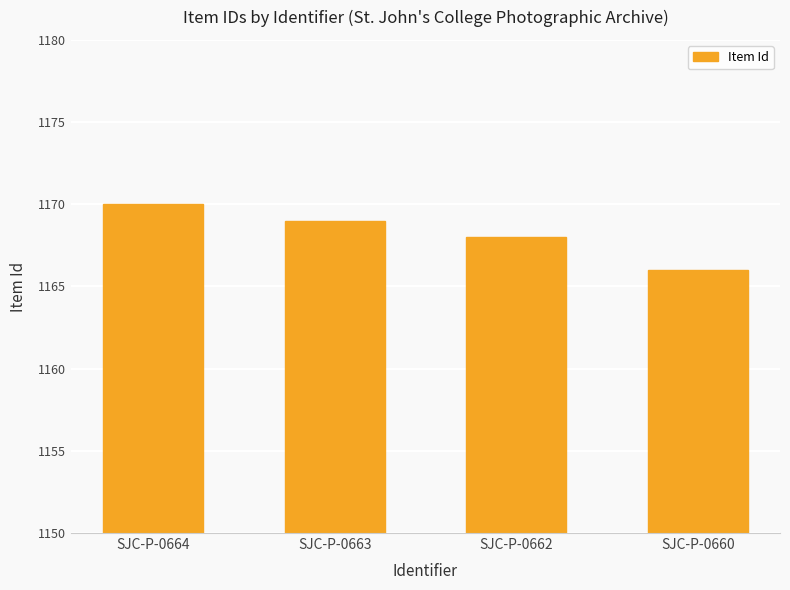

True or false: the data shows 1820 at SJC-P-0660.

False